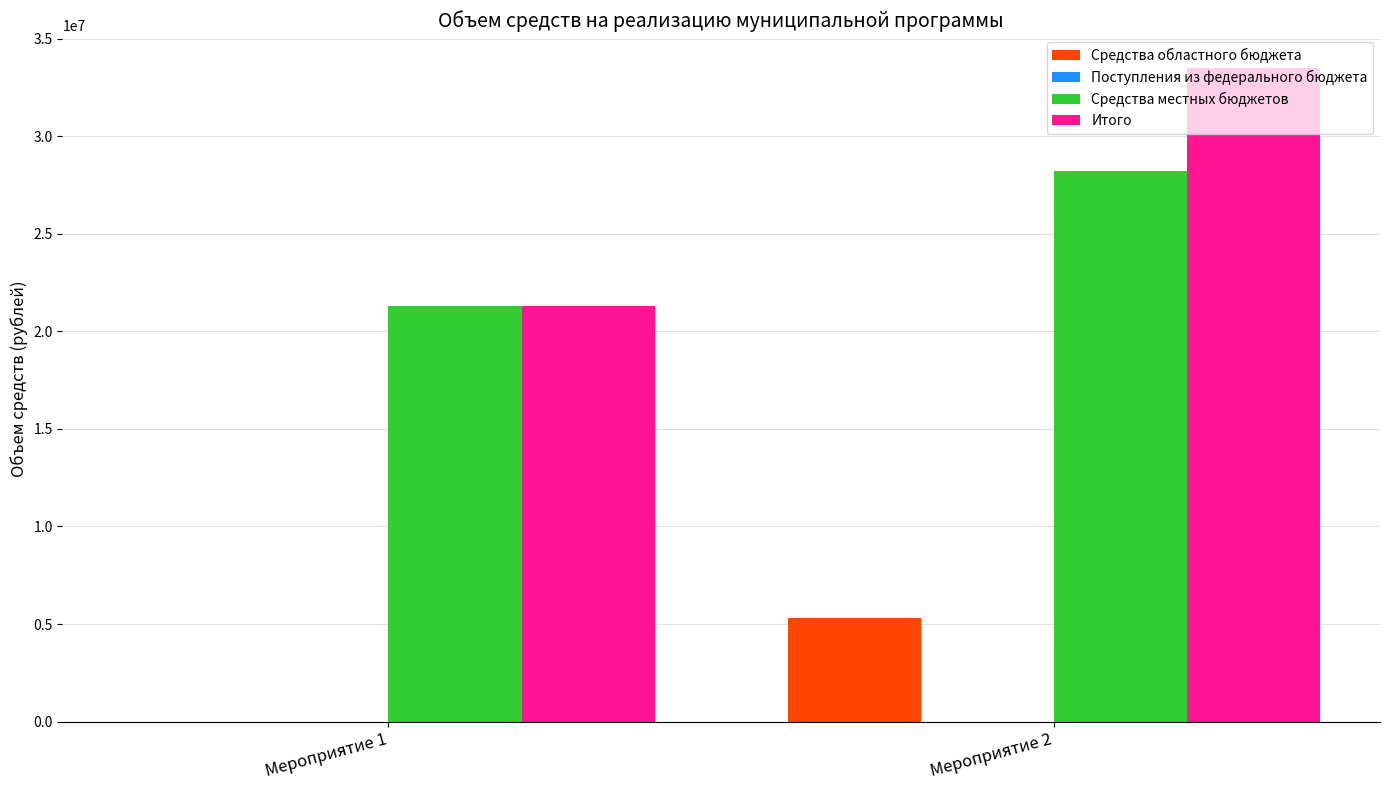

How many categories are shown in the chart?

2